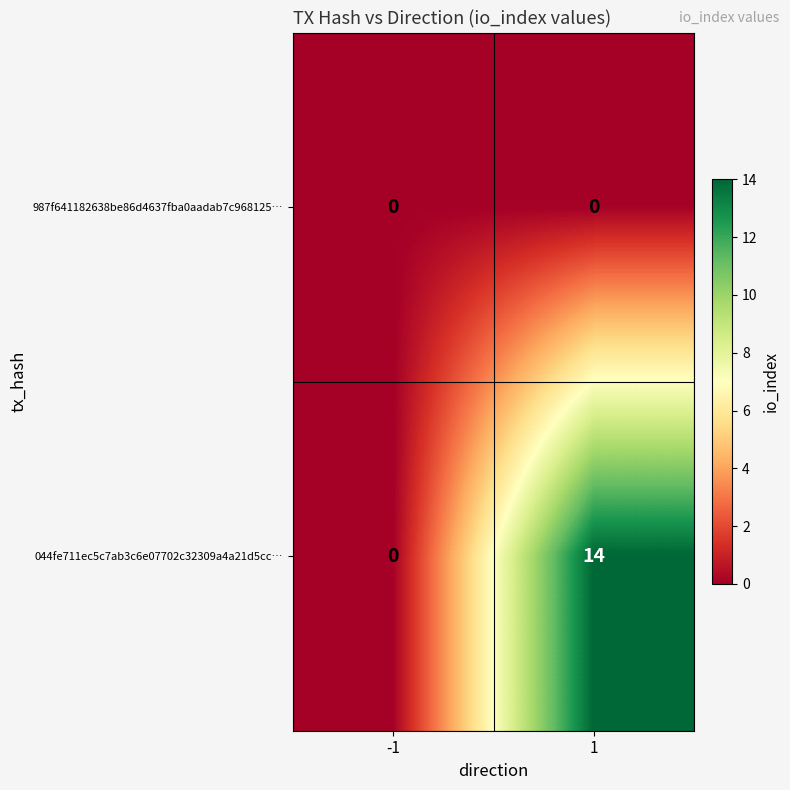

Reading left to right, extract all data points from this chart.

987f641182638be86d4637fba0aadab7c968125…: 0	0
044fe711ec5c7ab3c6e07702c32309a4a21d5cc…: 0	14